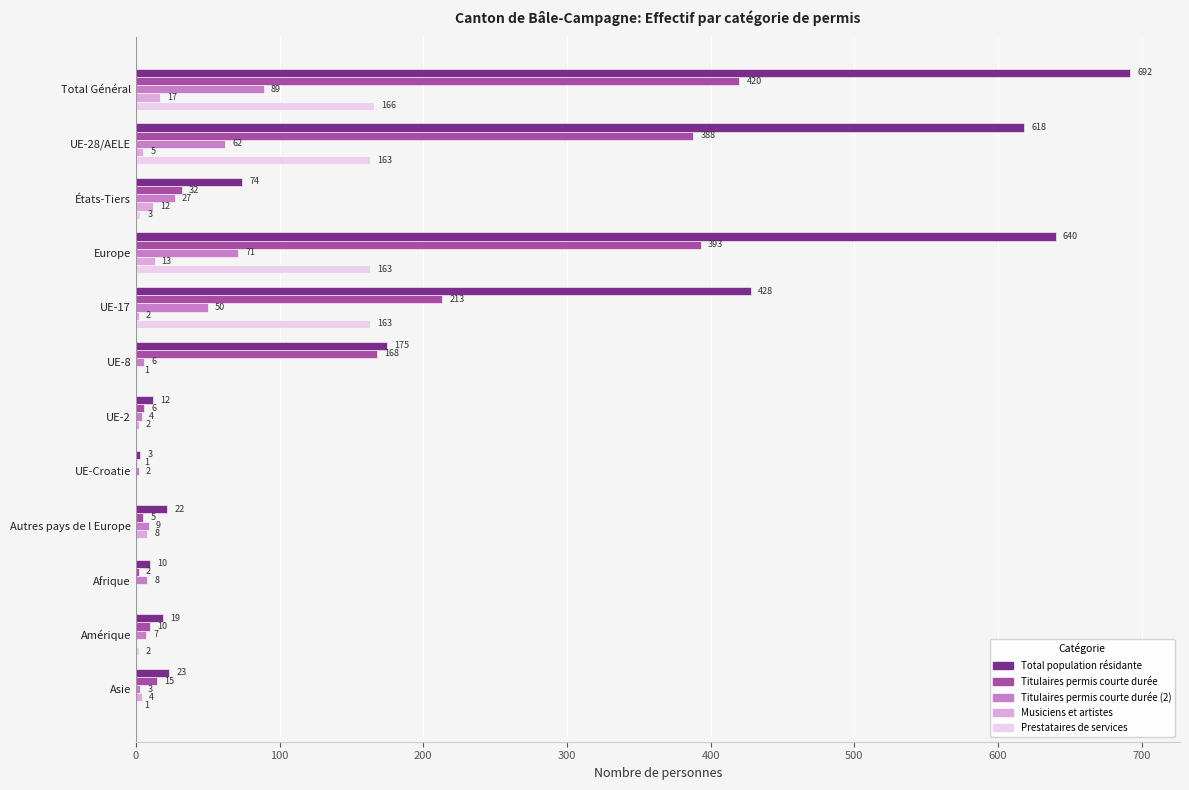

True or false: Titulaires permis courte durée has a value of 5 at Autres pays de l Europe.

True